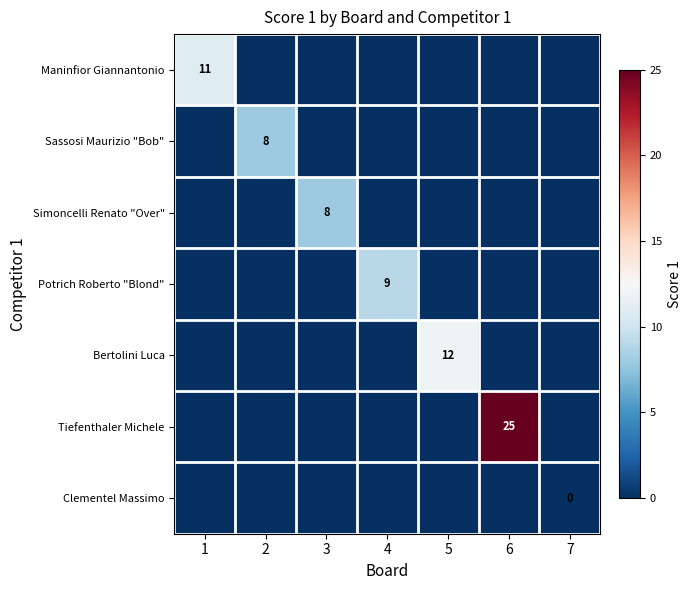

How many data points does each series have?

7